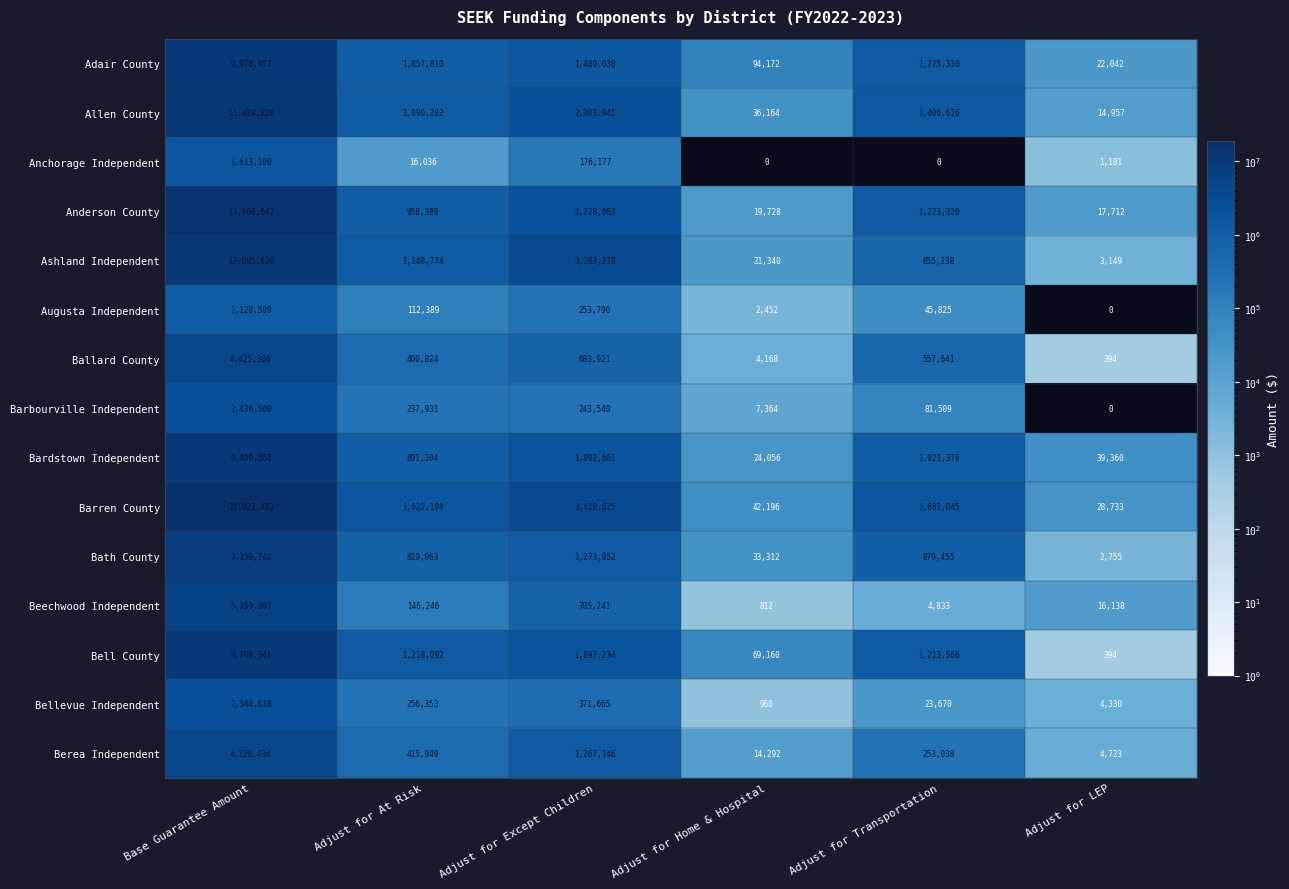

Which category has the highest value in the Adair County series?

Base Guarantee Amount